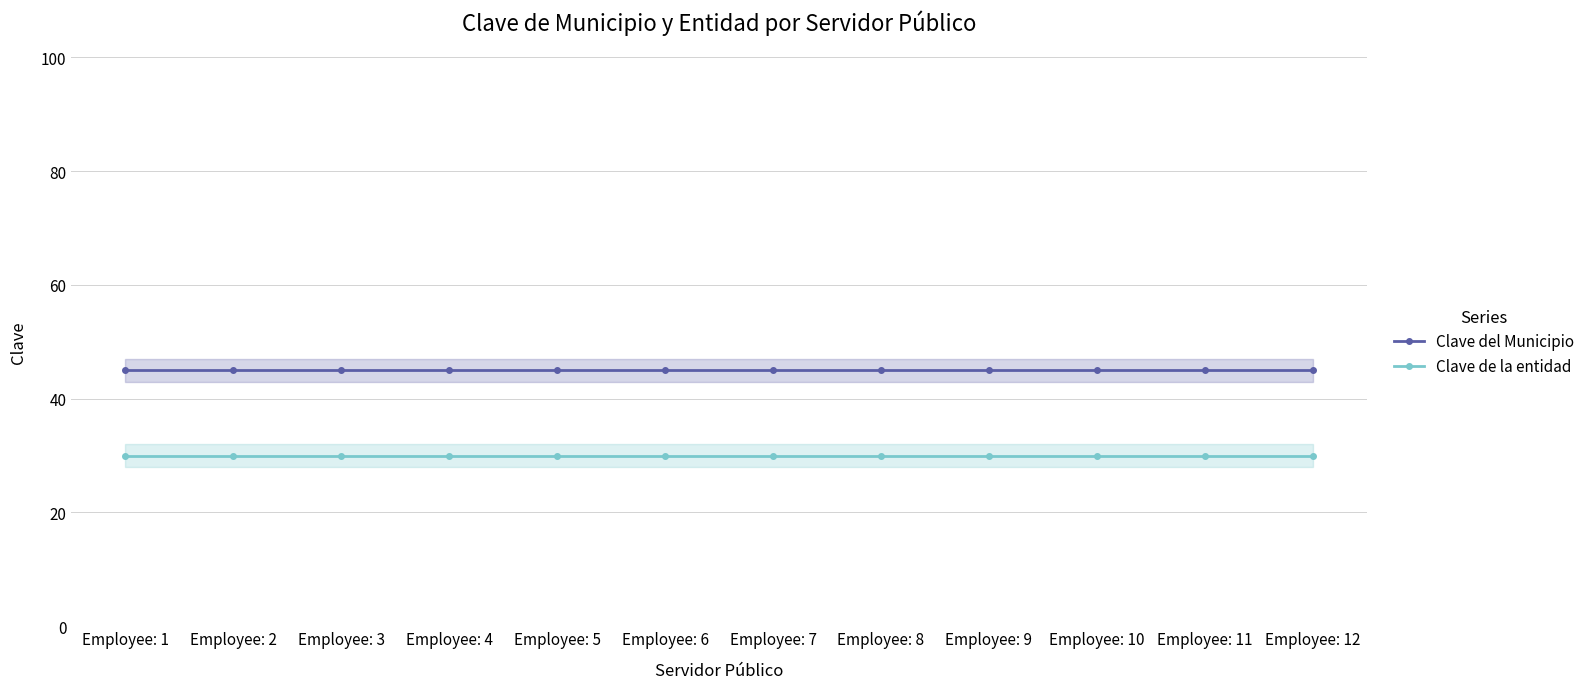

What is the maximum value for Clave del Municipio?

45